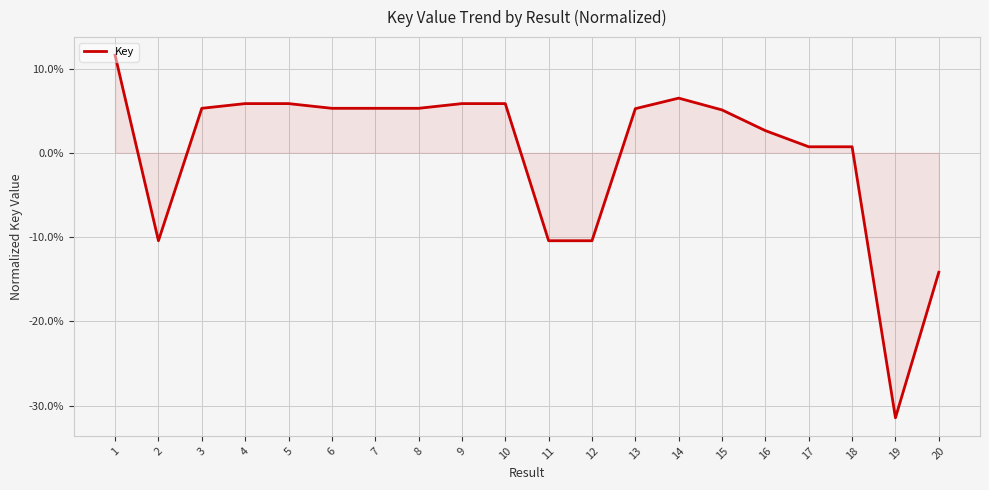

What is the sum of the values at 12 and 17?

-9.7